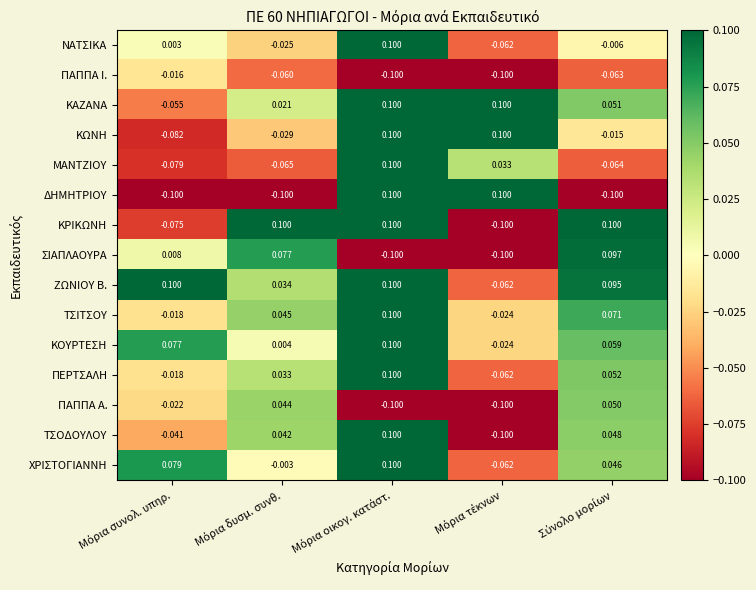

Which series has the largest total across all categories?

ΖΩΝΙΟΥ Β.